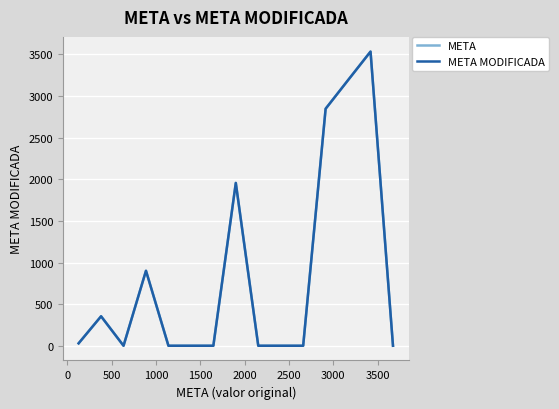

Where is META nearest to the value 1767?

3000